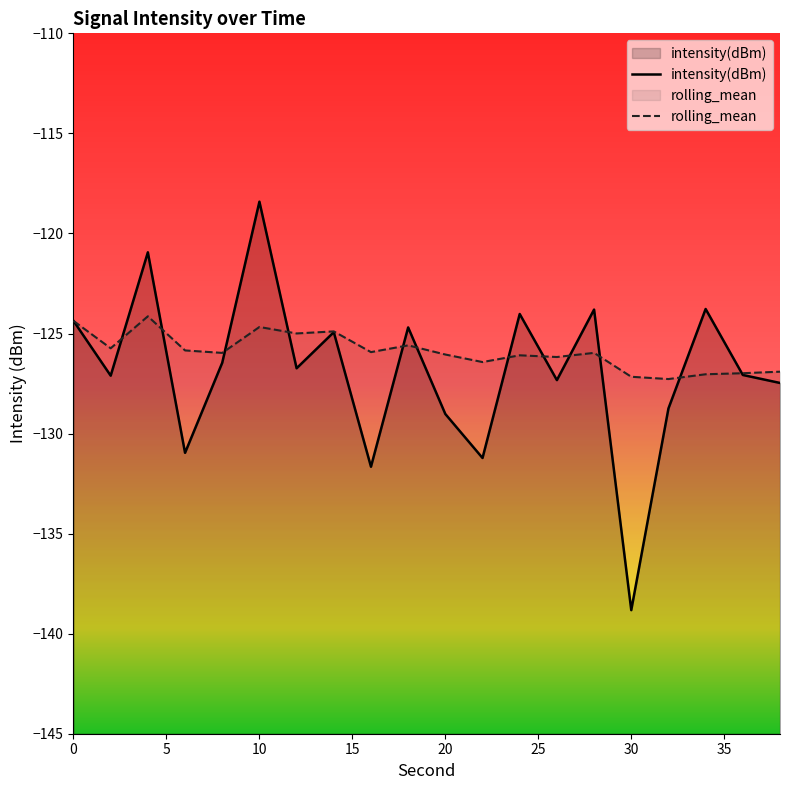

How many interior local valleys does the intensity(dBm) series have?

7